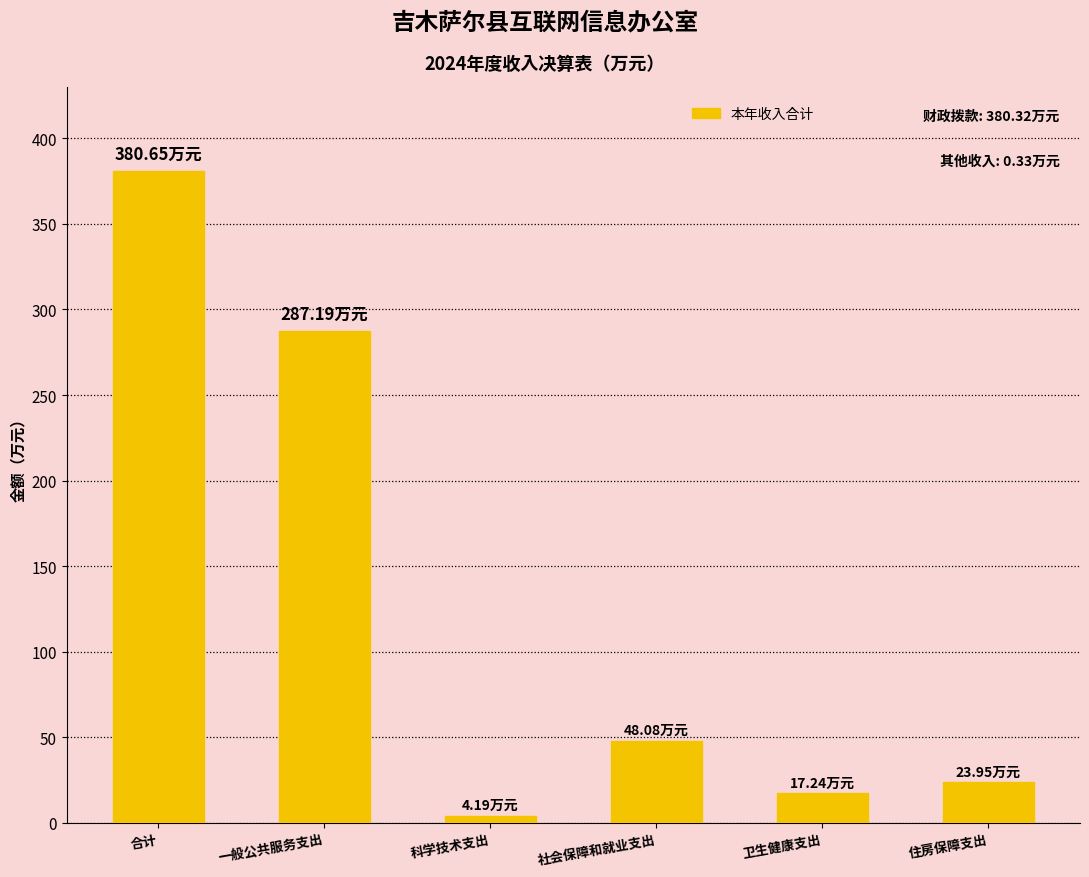

The chart shows a value of 287.2 at 一般公共服务支出. True or false?

True